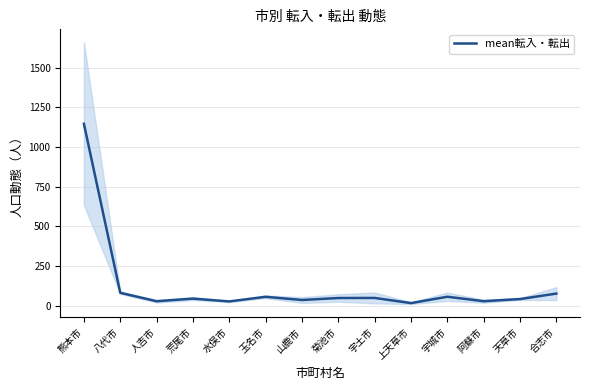

Rank the categories by value from lowest to highest.

上天草市, 水俣市, 人吉市, 阿蘇市, 山鹿市, 天草市, 荒尾市, 菊池市, 宇土市, 玉名市, 宇城市, 合志市, 八代市, 熊本市